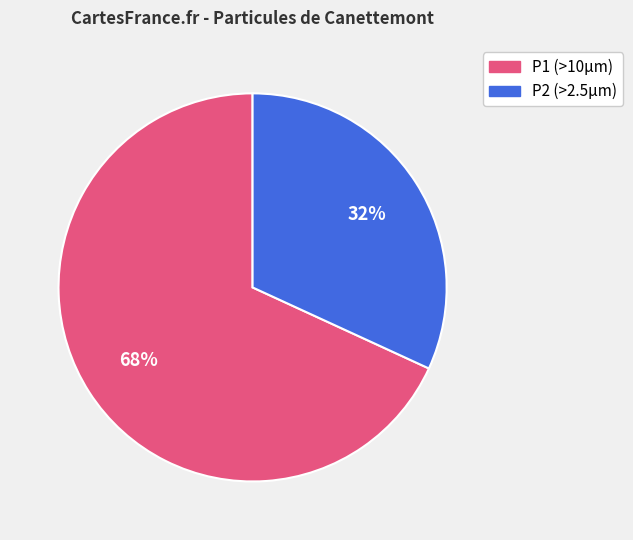

To the nearest percent, what is the difference between the largest and smallest slice percentages?

36%